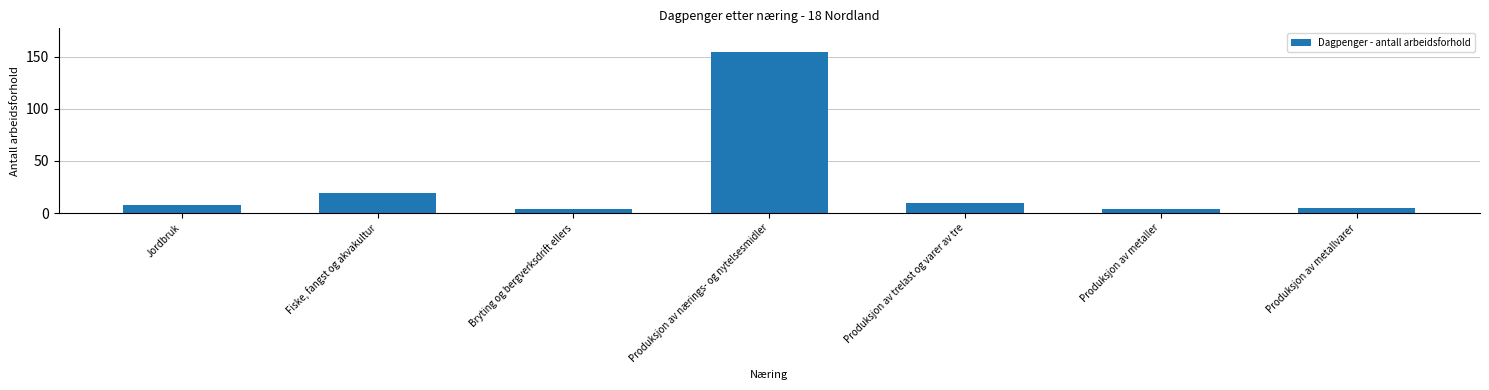

What is the value of the 6th bar from the left?

4